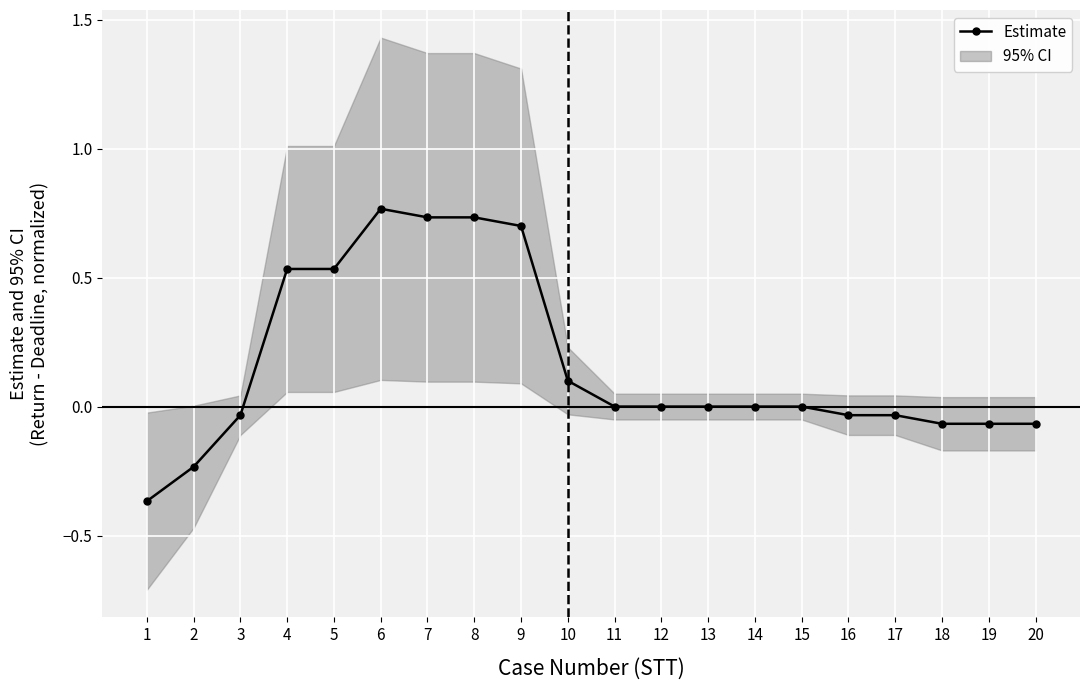

Reading left to right, extract all data points from this chart.

-0.4	-0.2	-0.0	0.5	0.5	0.8	0.7	0.7	0.7	0.1	0.0	0.0	0.0	0.0	0.0	-0.0	-0.0	-0.1	-0.1	-0.1